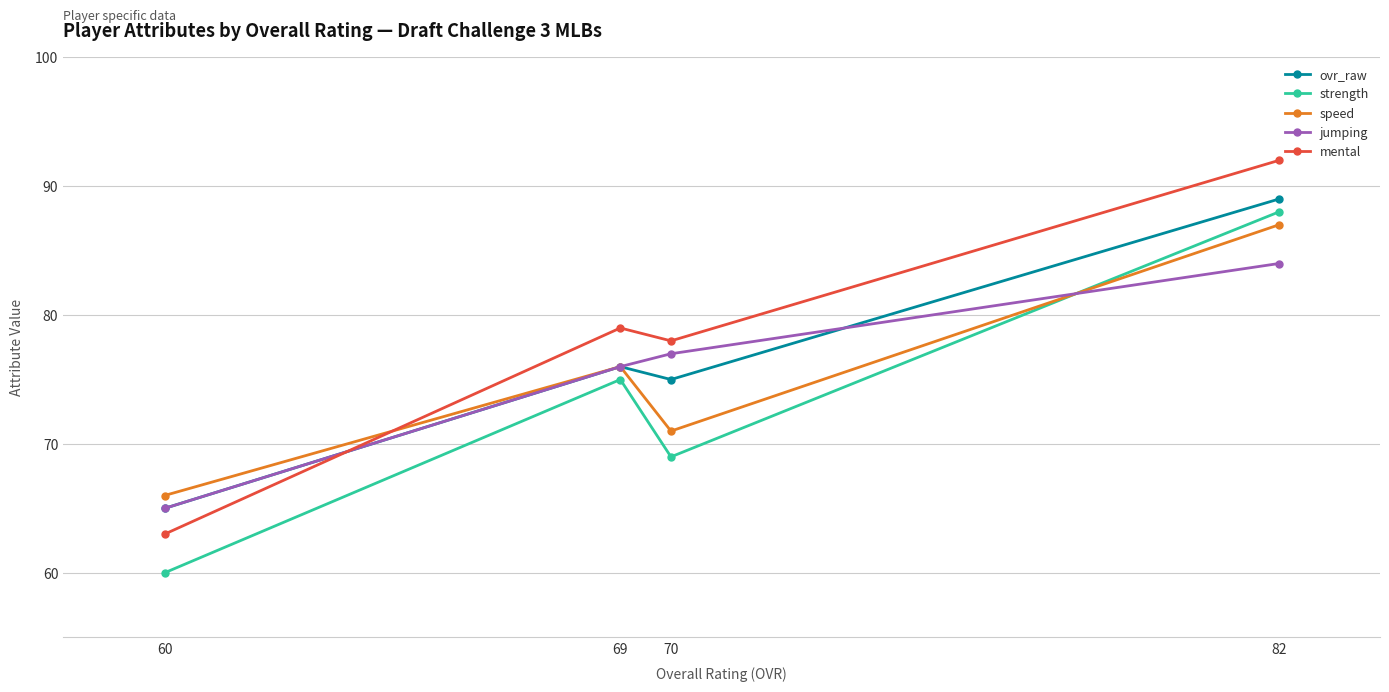

What is the value of the jumping point at the 1st from the left?

65